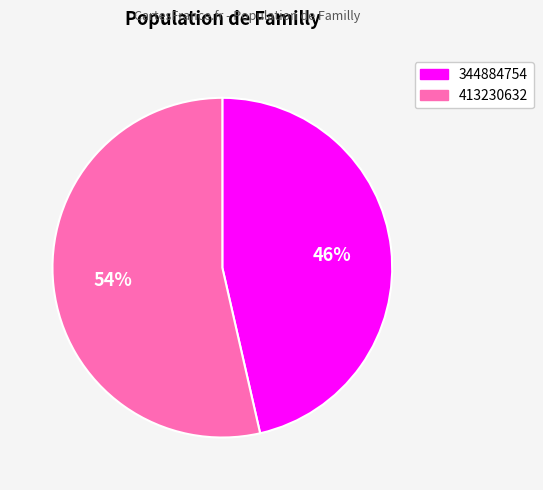

The 413230632 slice represents 67% of the pie. True or false?

False